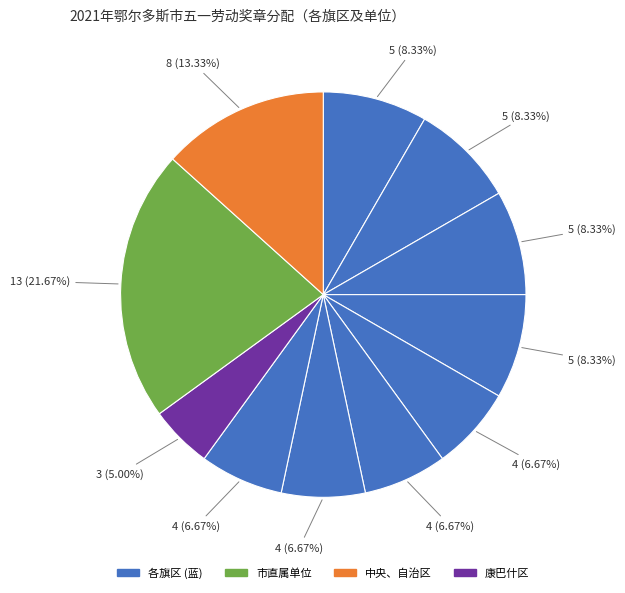

How many slices are in this pie chart?

11